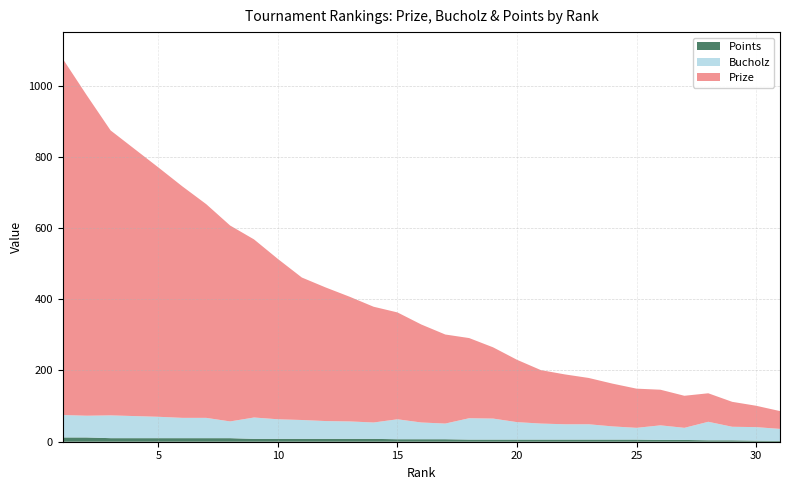

Reading left to right, transcribe all the data shown in this chart.

Prize: 1000	900	800	750	700	650	600	550	500	450	400	375	350	325	300	275	250	225	200	175	150	140	130	120	110	100	90	80	70	60	50
Bucholz: 63	61	64	62	60	57	57	47	60	55	53	50	49	46	56	47	44	60	59	49	45	43	43	37	33	41	34	52	38	38	34
Points: 12	12	10	10	10	10	10	10	8	8	8	8	8	8	7	7	7	6	6	6	6	6	6	6	6	5	5	4	4	3	2